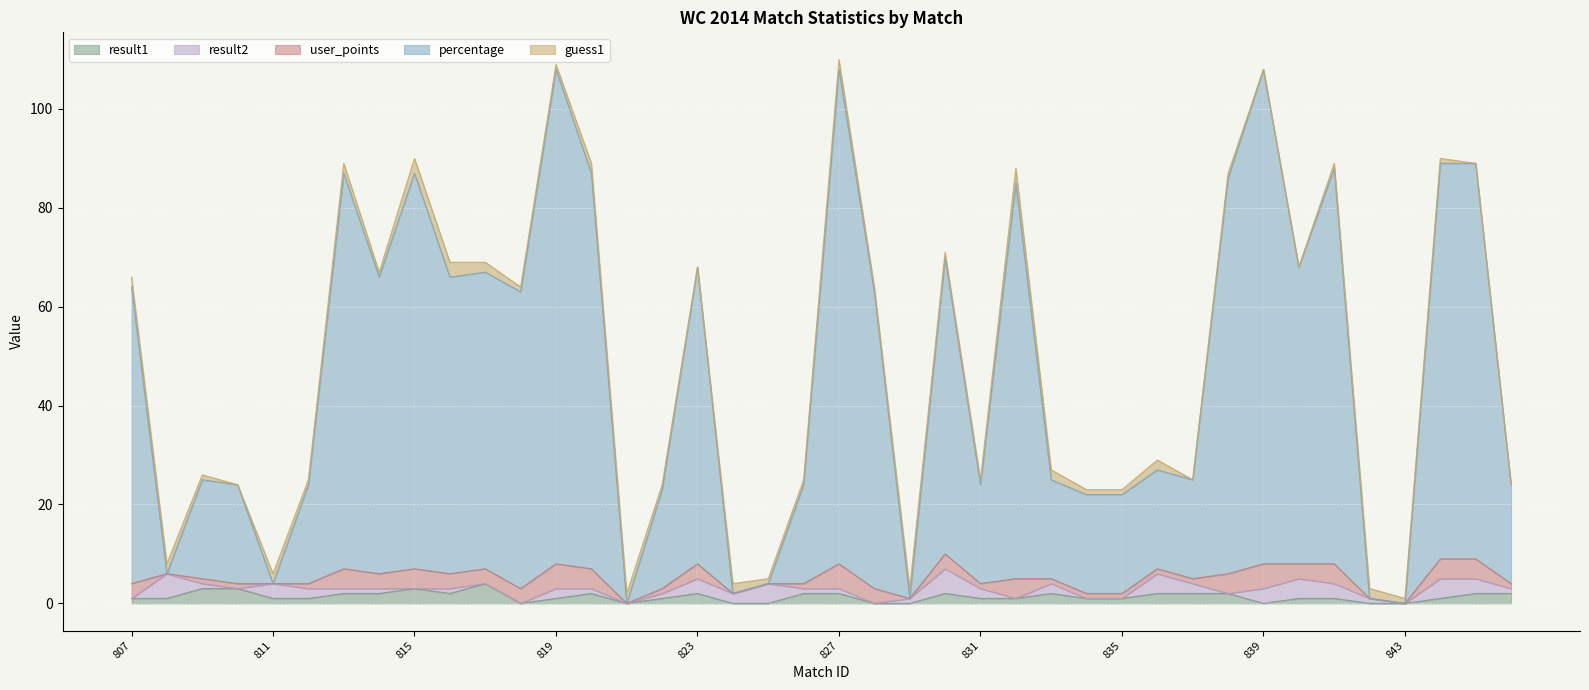

What is the total value across all series at 817?

140